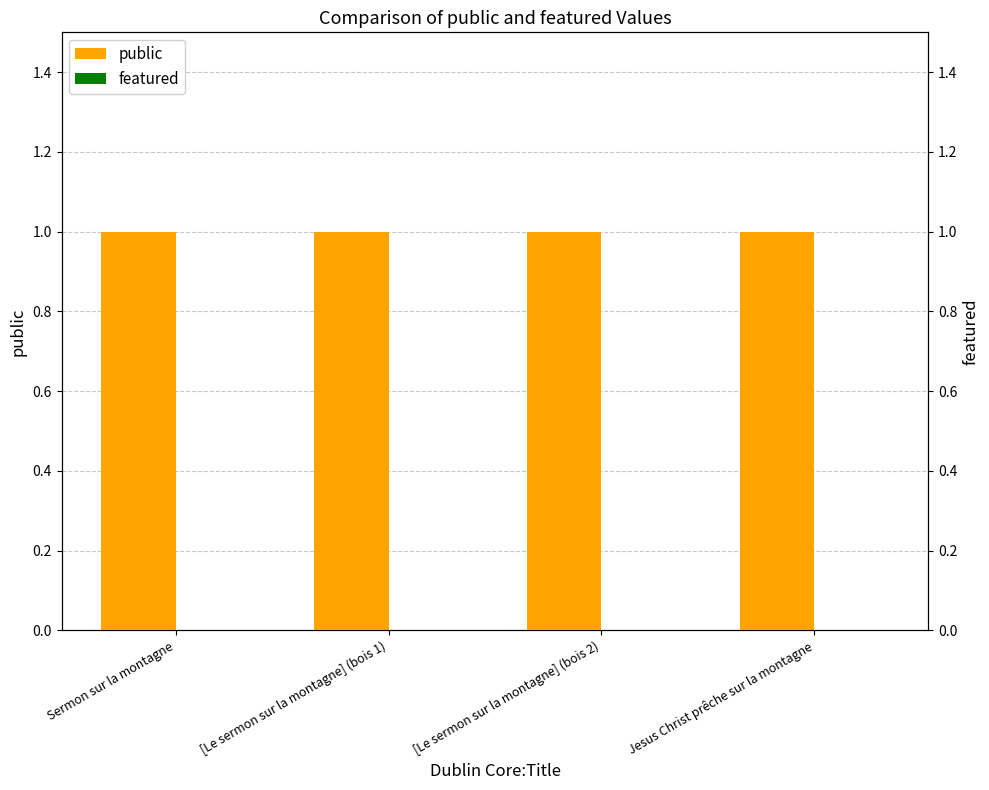

Rank the series by their maximum value, from lowest to highest.

featured, public